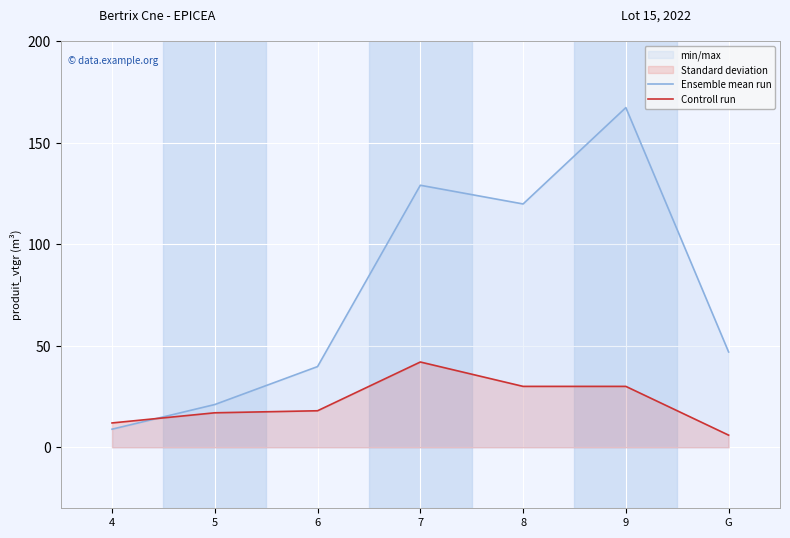

How many data points in Ensemble mean run are less than 46?

3